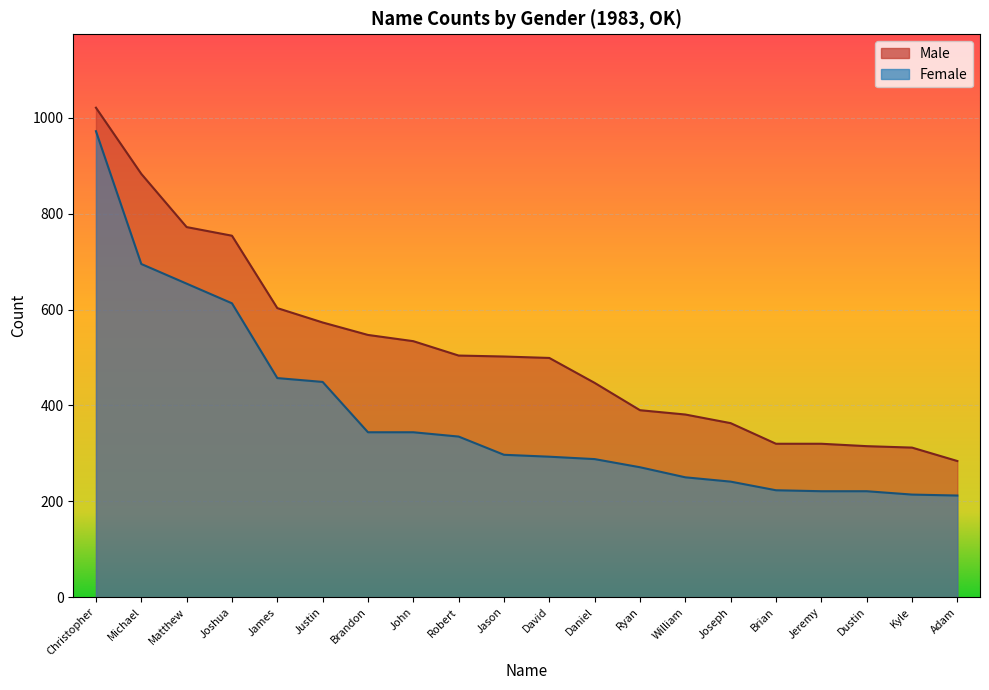

What is the greatest value displayed?

1021